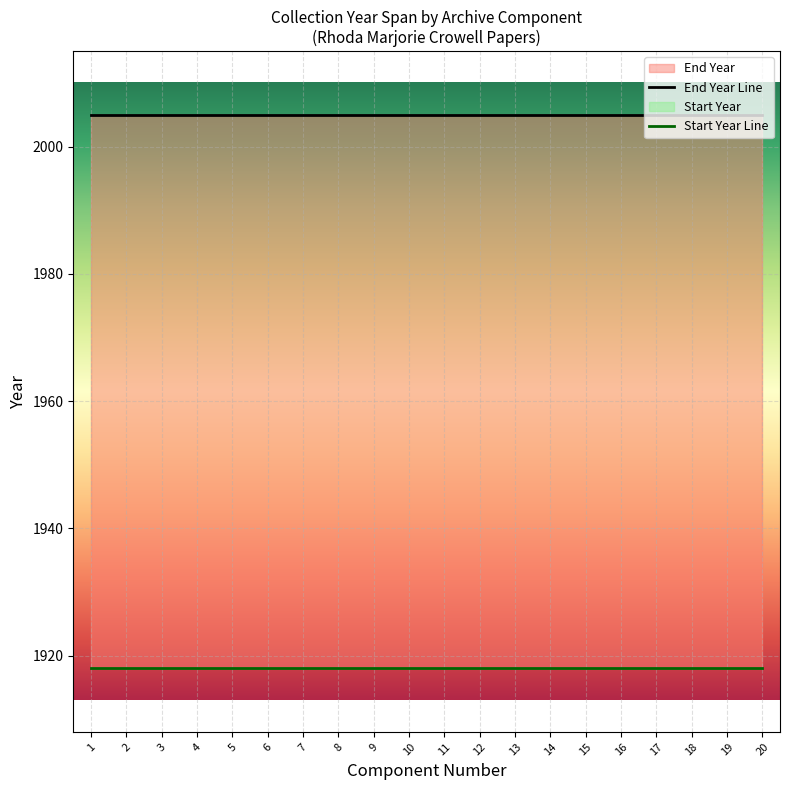

What is the average value of the End Year Line series?

2005